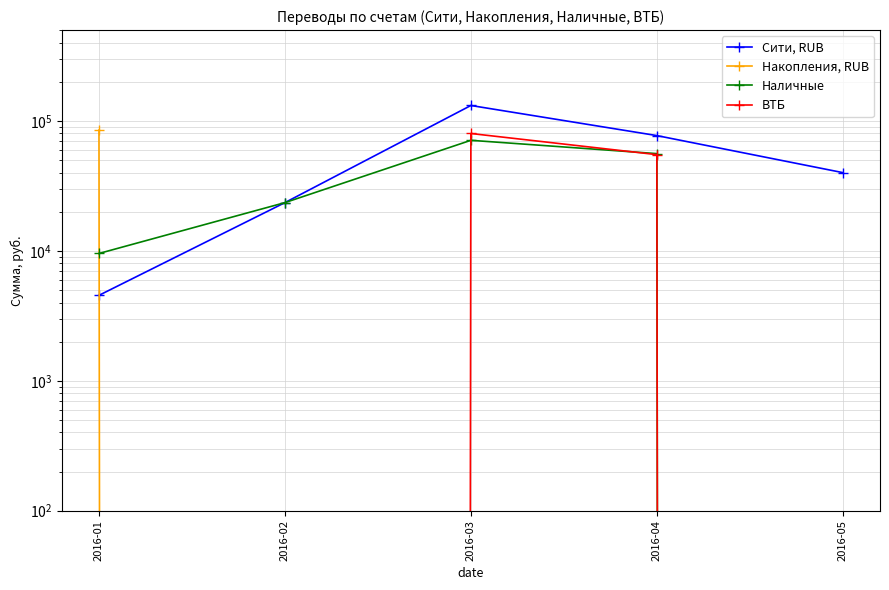

At 2016-03, list the series in order from largest to smallest.

Сити, RUB, ВТБ, Наличные, Накопления, RUB